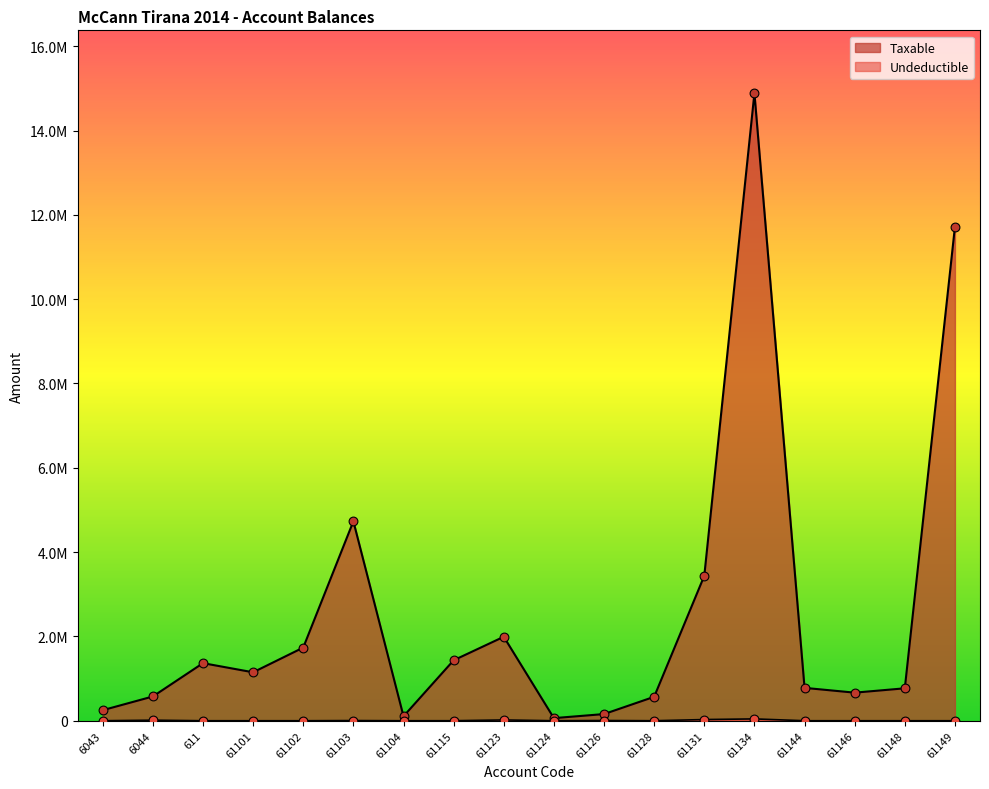

Which series contains the highest Y value?

Taxable